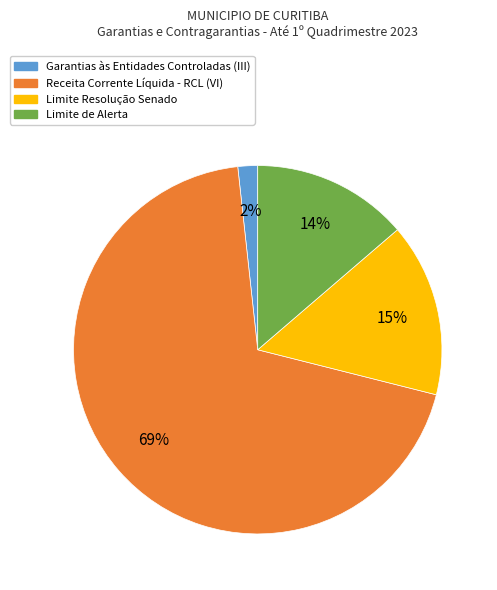

True or false: Receita Corrente Líquida - RCL (VI) accounts for 84% of the total.

False